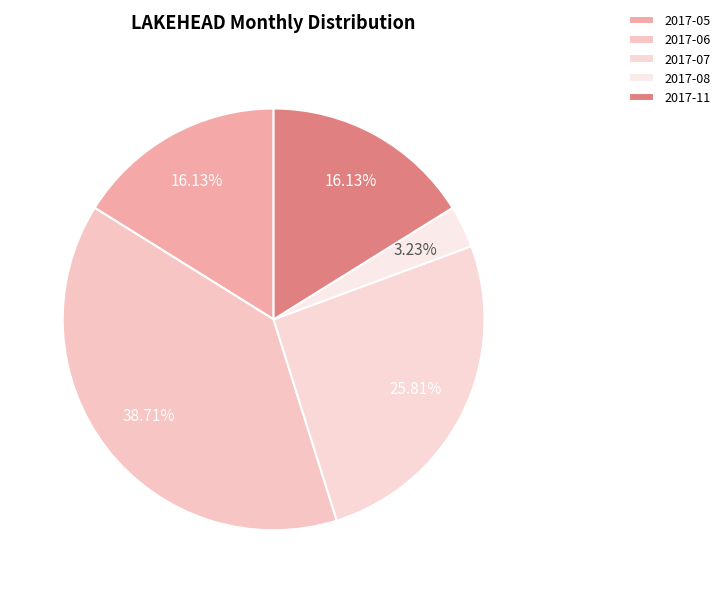

What is the total percentage of 2017-11 and 2017-06?

54.8%